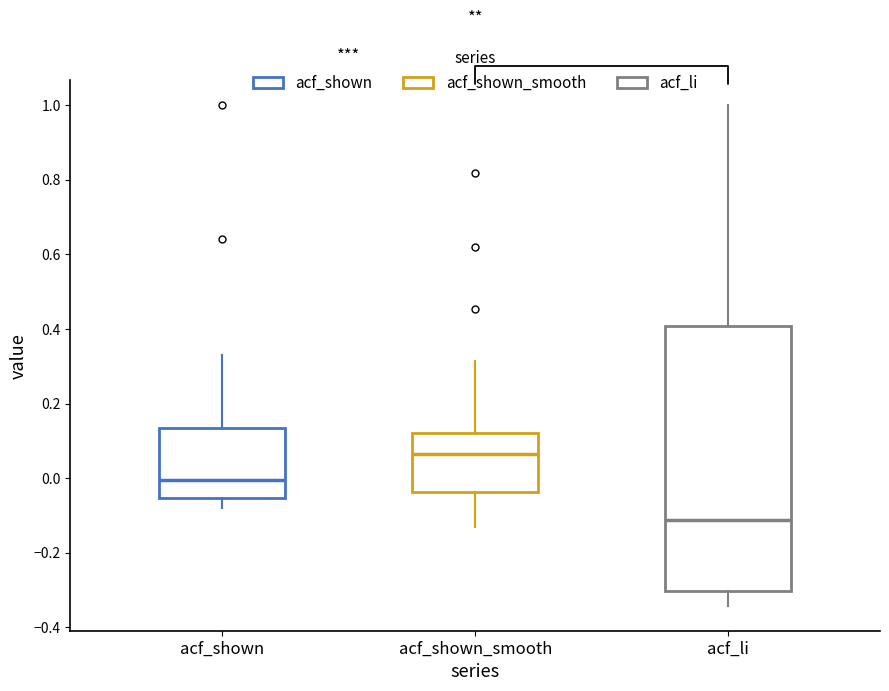

Which box's median line is the lowest?

acf_li